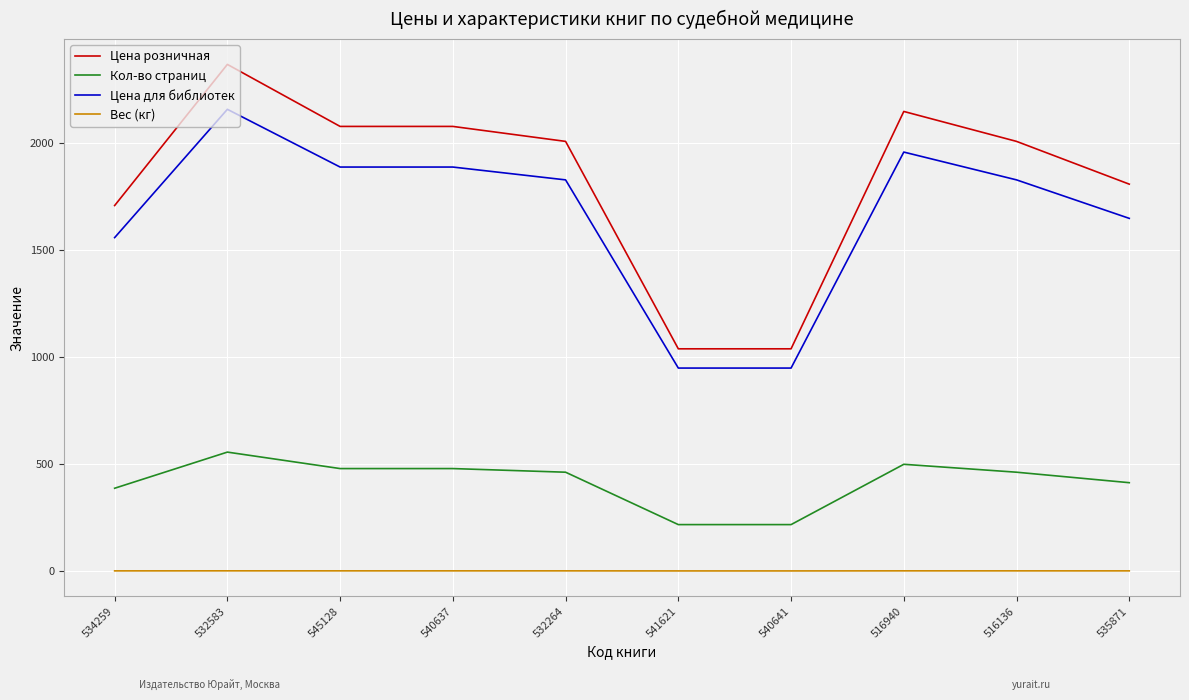

Which series has the largest total across all categories?

Цена розничная